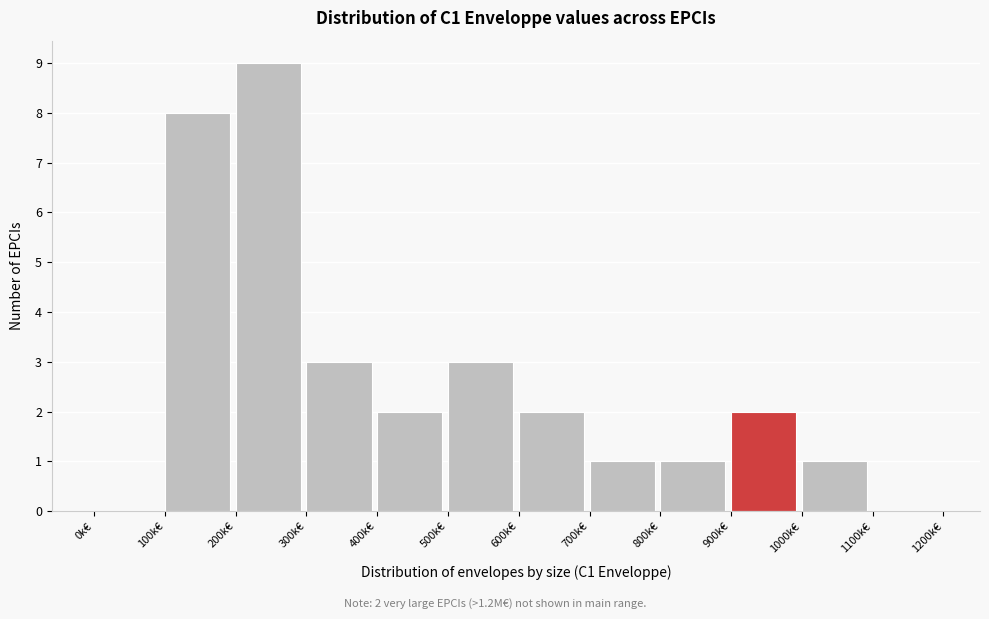

Reading left to right, transcribe all the data shown in this chart.

0k€=0	100k€=8	200k€=9	300k€=3	400k€=2	500k€=3	600k€=2	700k€=1	800k€=1	900k€=2	1000k€=1	1100k€=0